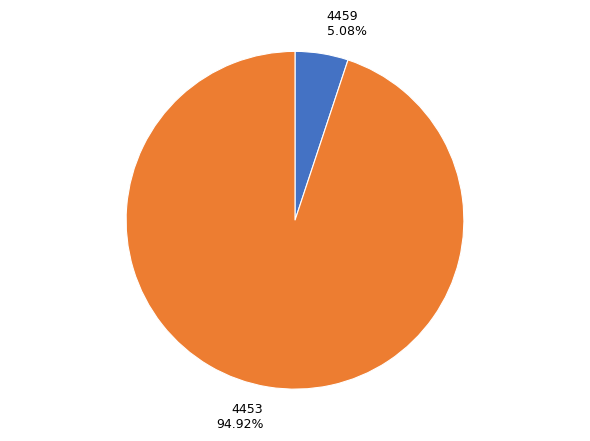

To the nearest percent, what is the difference between the largest and smallest slice percentages?

90%